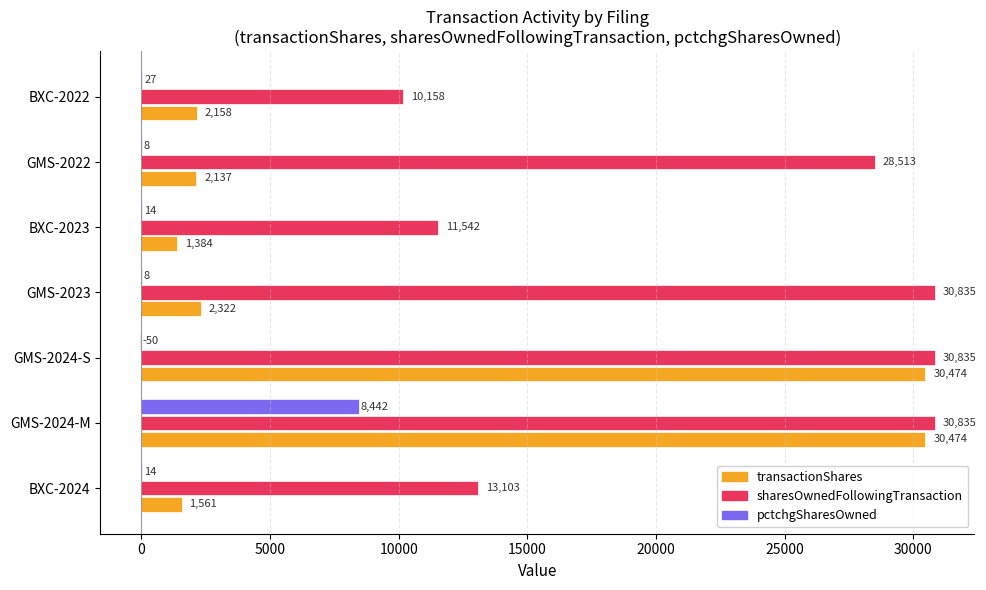

What is the sum of the pctchgSharesOwned values at GMS-2022 and BXC-2022?

35